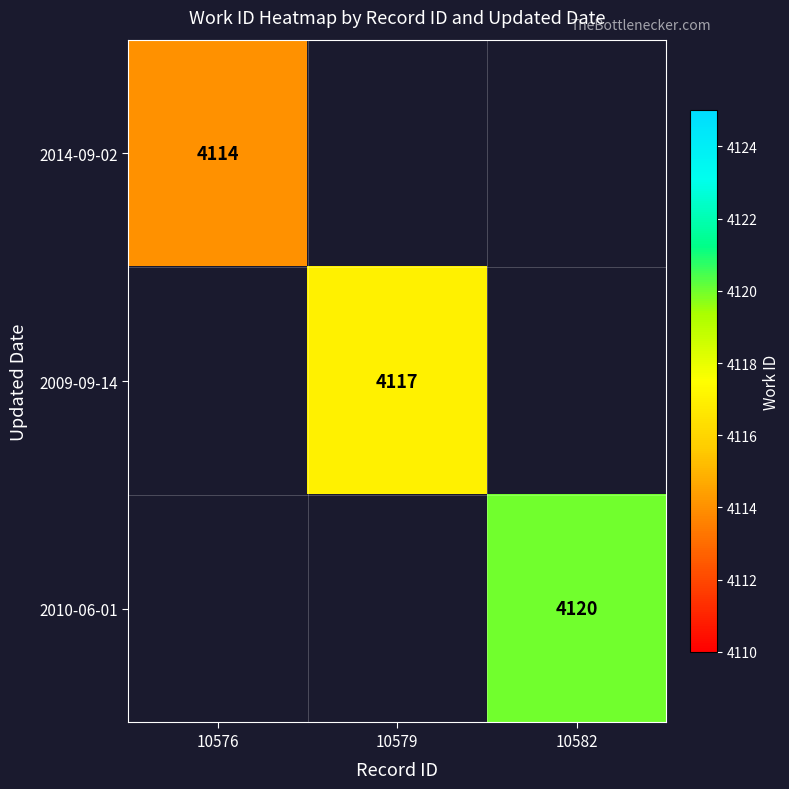

How many distinct data groups are displayed?

3